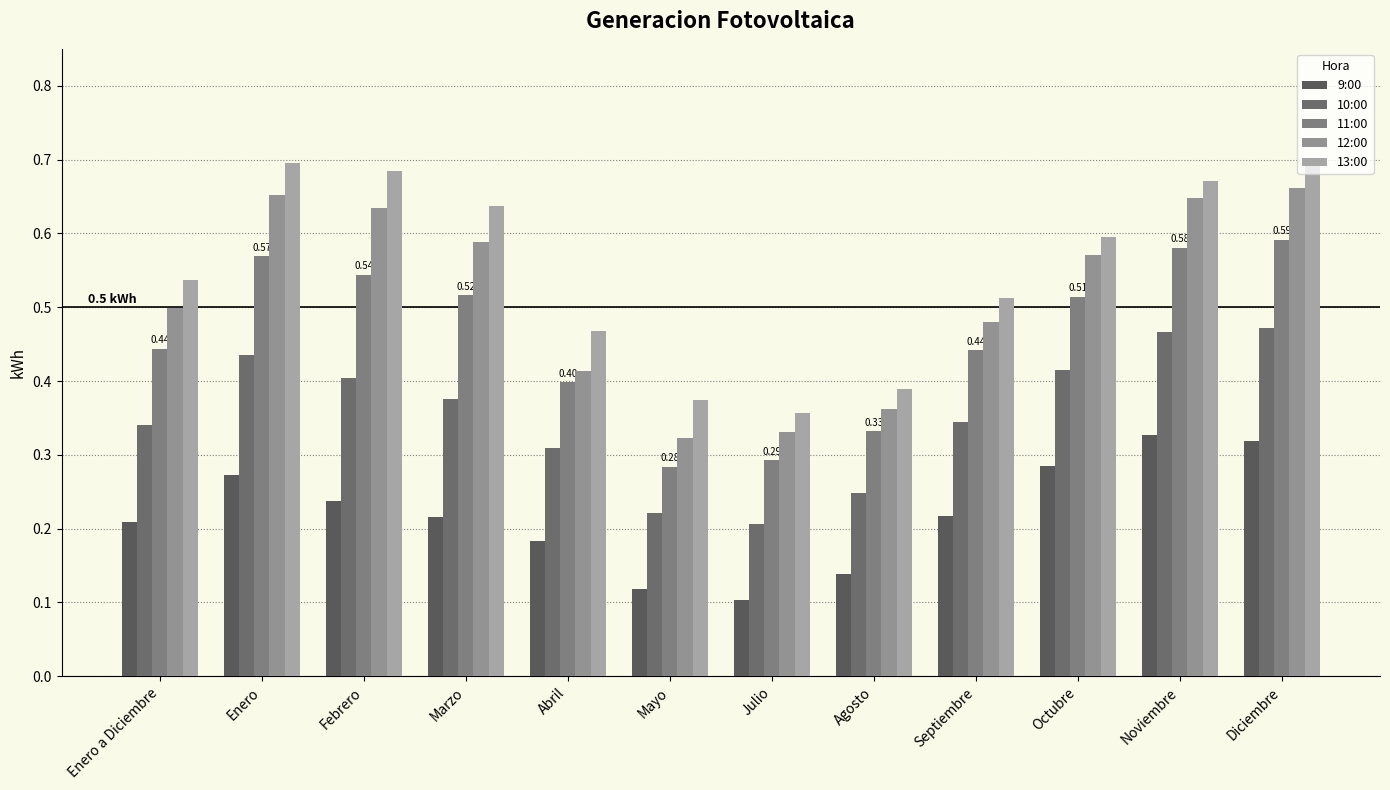

Are the bars grouped side by side (vs. stacked)?

Yes